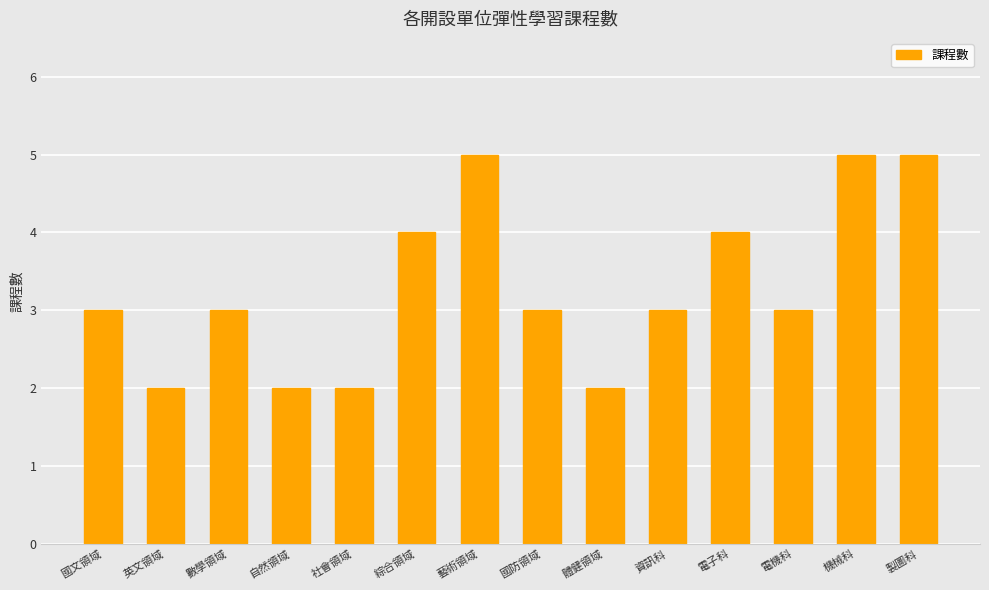

Reading left to right, what are all the values shown in this chart?

3	2	3	2	2	4	5	3	2	3	4	3	5	5